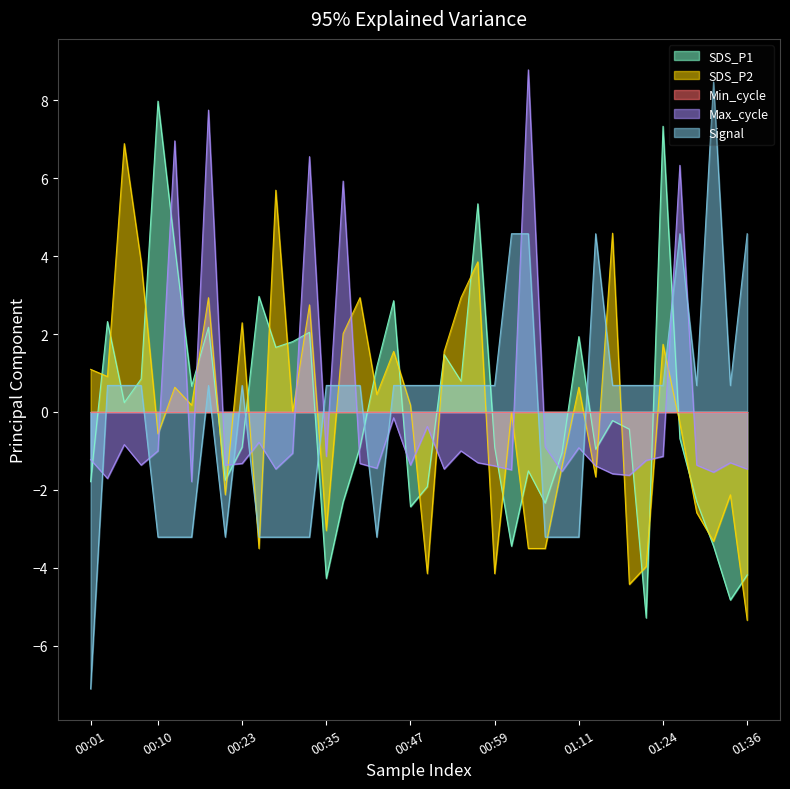

What is the lowest value of the Signal series?

-7.1